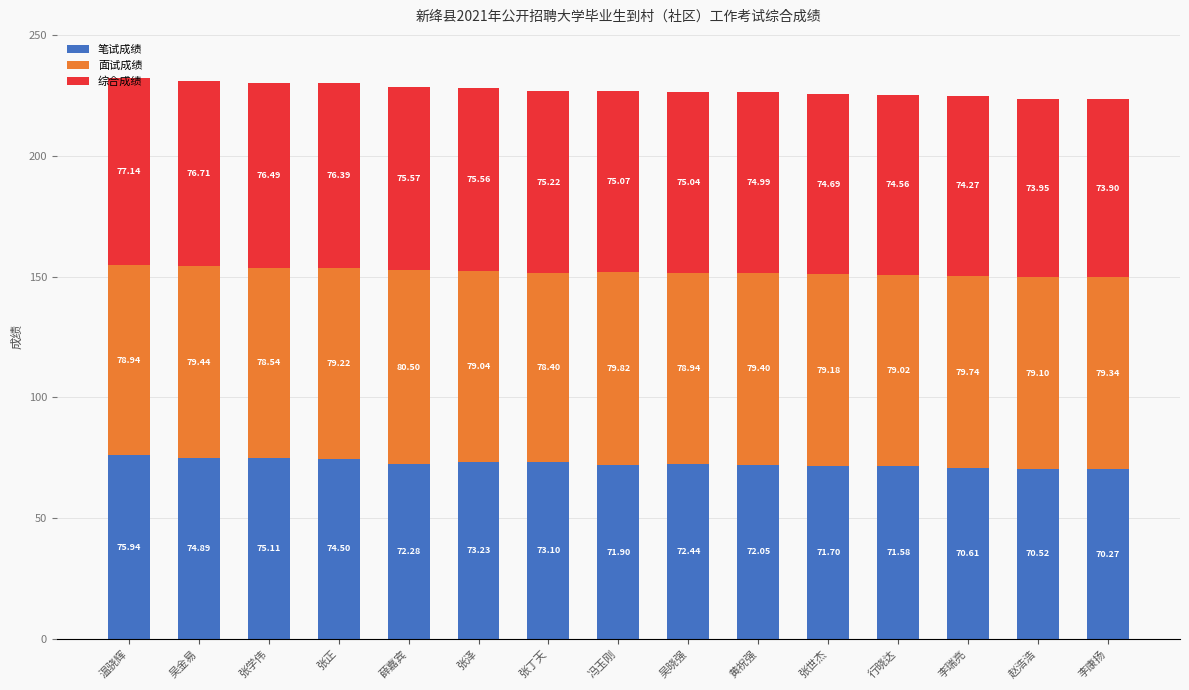

Rank the categories by 笔试成绩 value from highest to lowest.

温骁辉, 张学伟, 吴金易, 张正, 张泽, 张丁天, 吴晓强, 薛嘉宾, 黄祝强, 冯玉刚, 张世杰, 行晓达, 李瑞亮, 赵浩浩, 李康扬